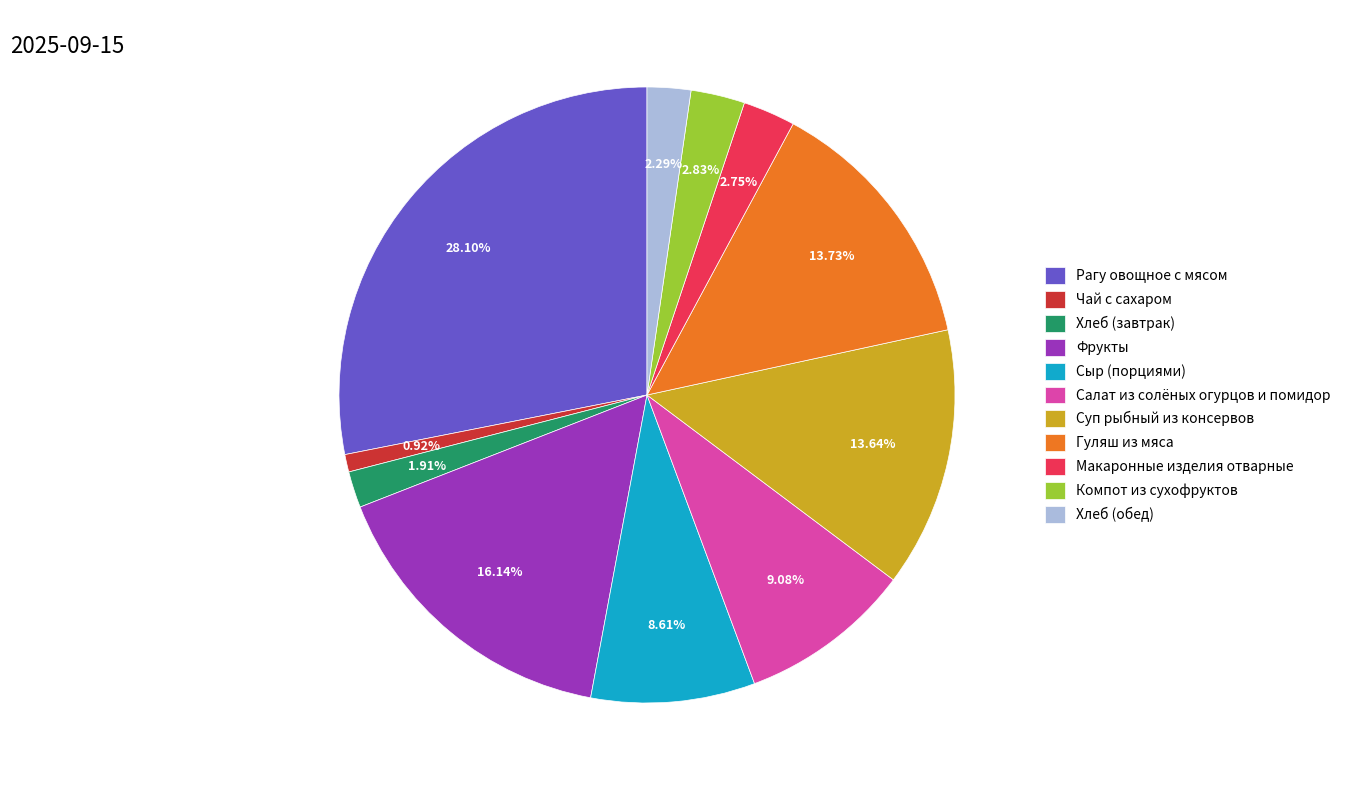

Which category has the smallest portion of the pie?

Чай с сахаром